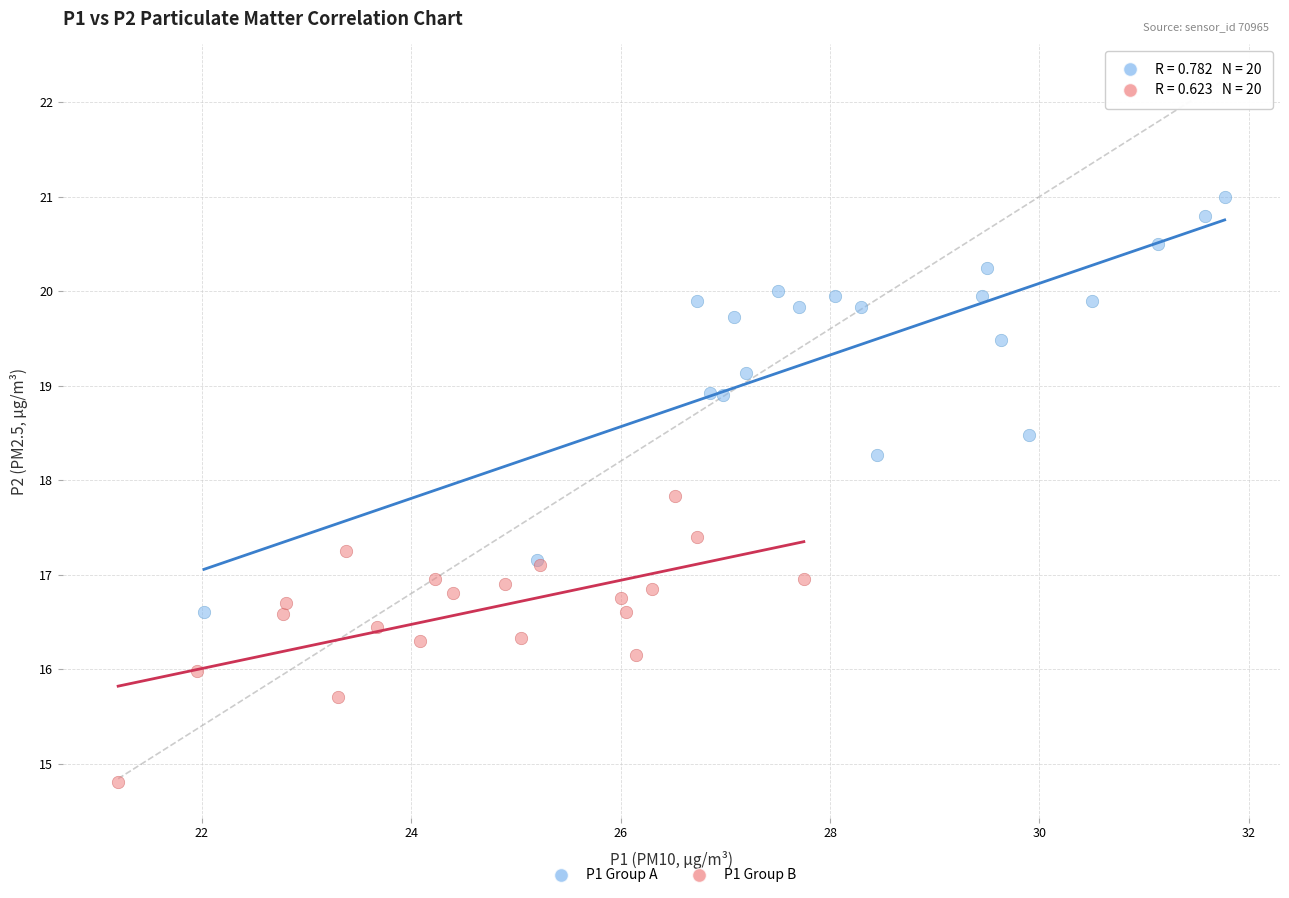

Which series has the widest spread of Y values?

P1 Group A